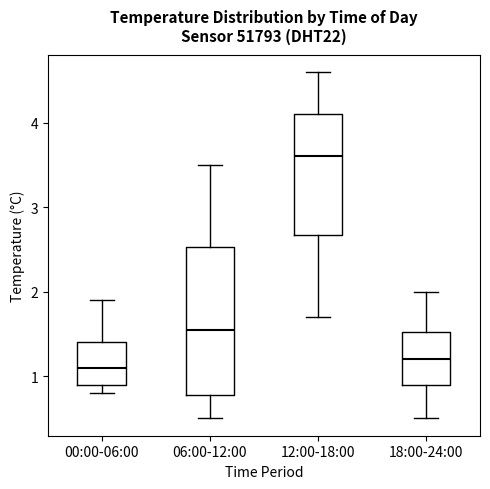

Where is the lower edge of the box for 00:00-06:00 on the y-axis? The values are not printed on the chart, so give them approximately, as read against the axis.

0.9